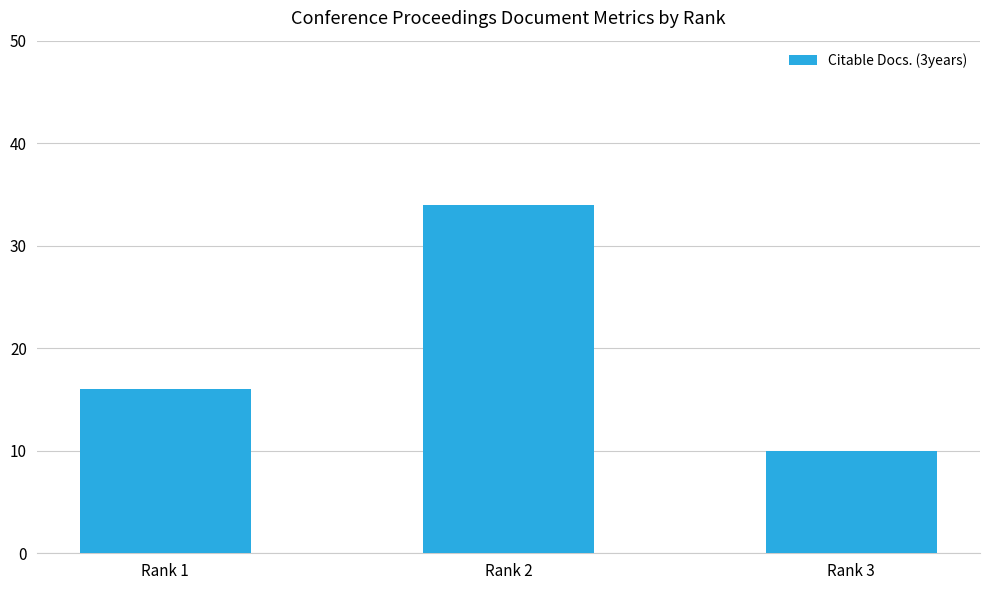

What is the ratio of the value at Rank 3 to the value at Rank 2?

0.3